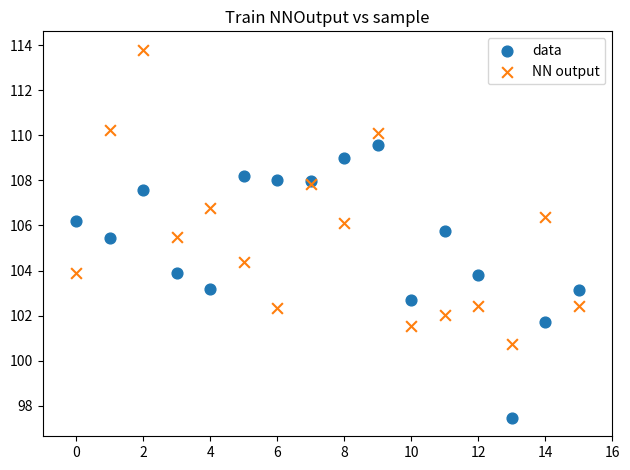

Which series has the largest Y range (max minus min)?

NN output